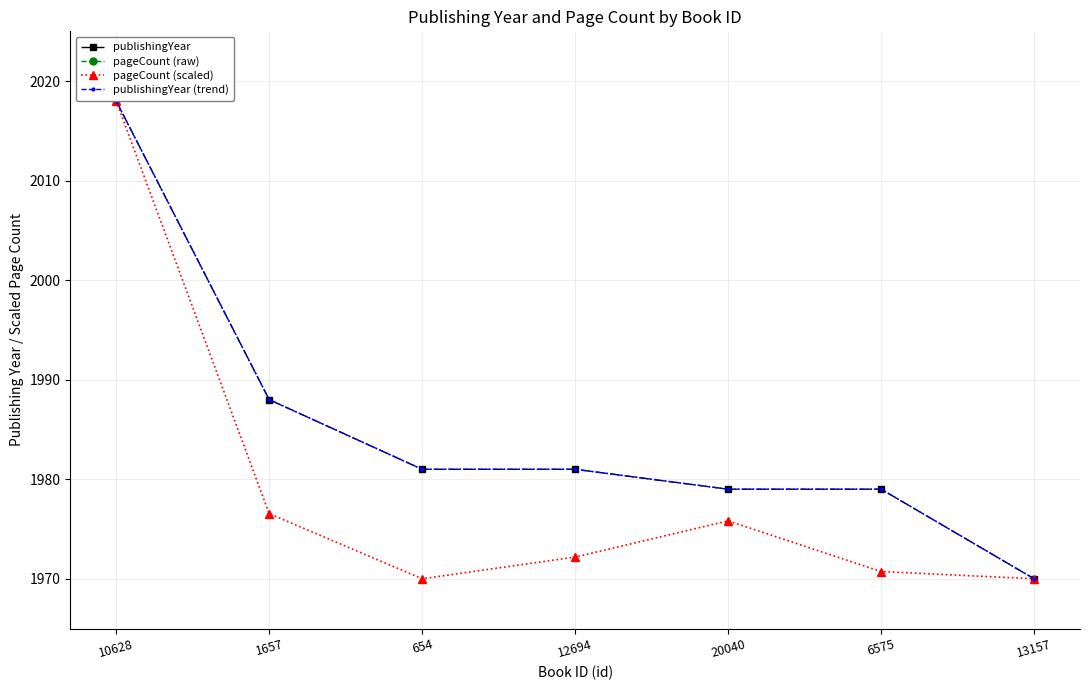

True or false: publishingYear has more than 1 interior local peaks.

False